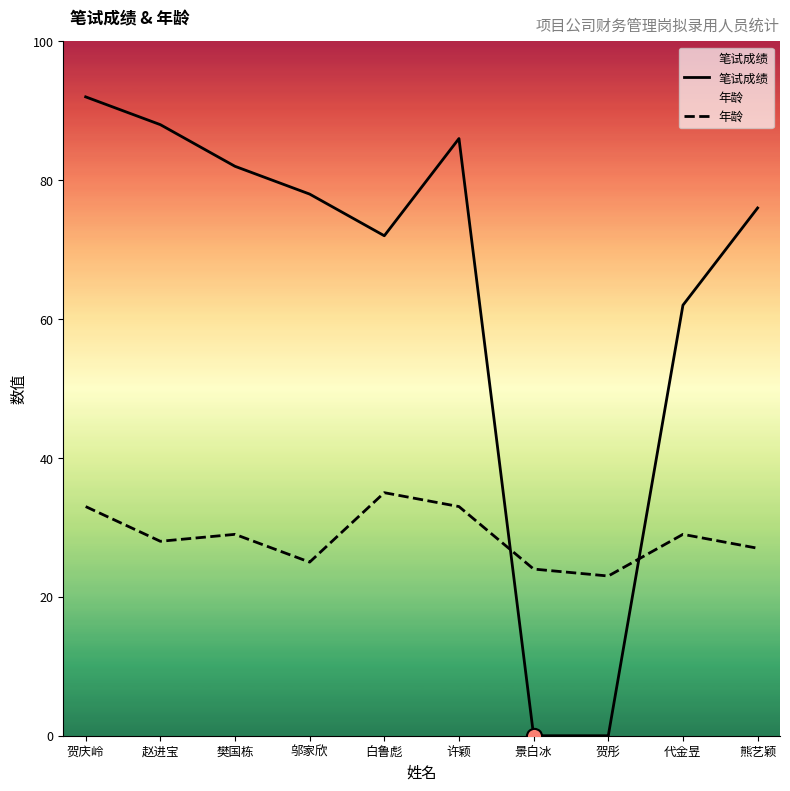

Which series has the largest Y range (max minus min)?

笔试成绩